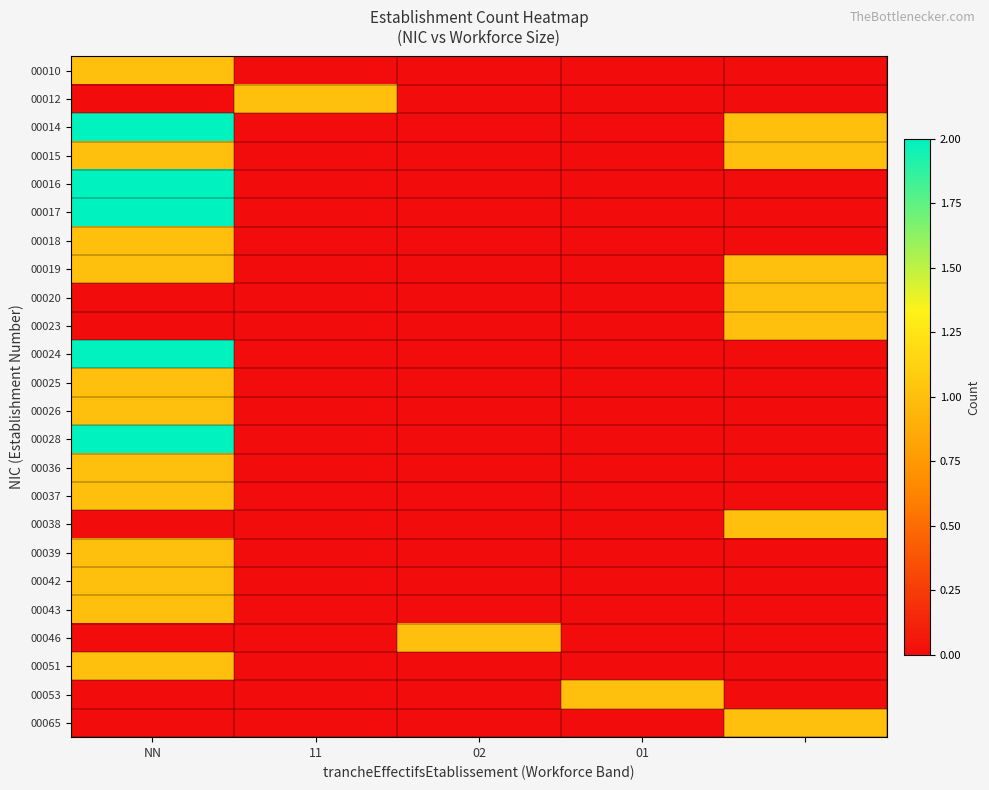

At how many categories does at least one series exceed 1?

1